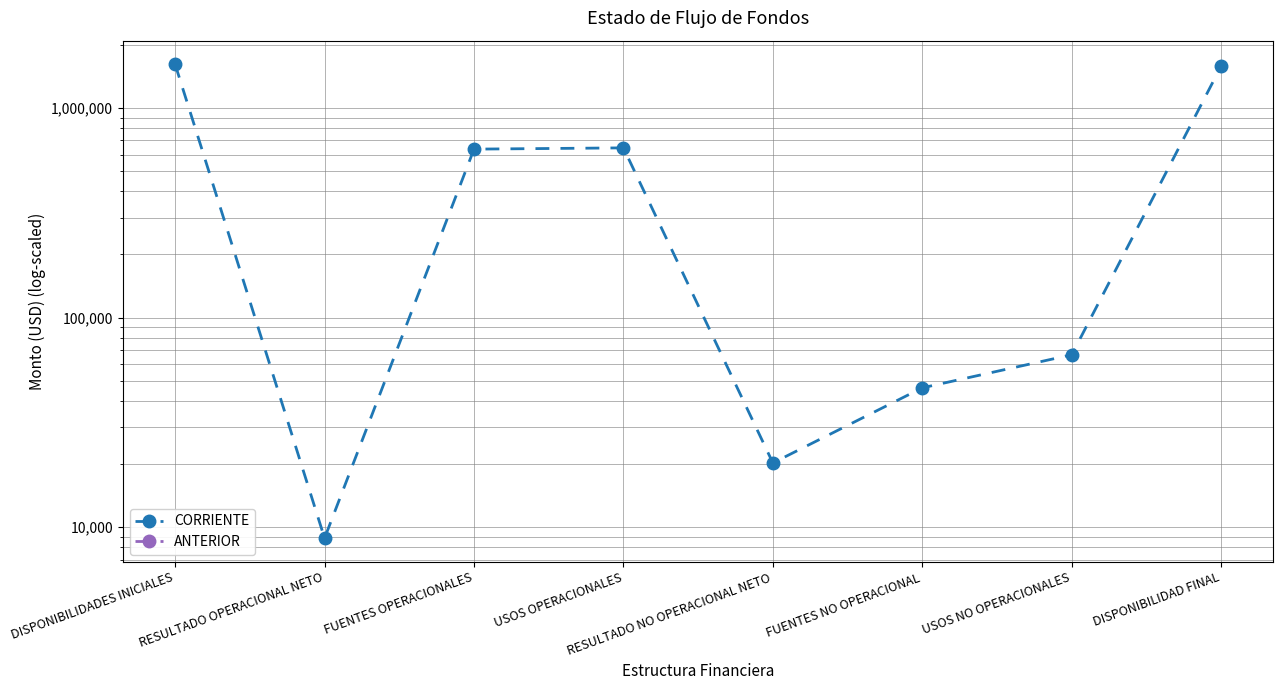

The value at FUENTES NO OPERACIONAL is 69495.9. True or false?

False